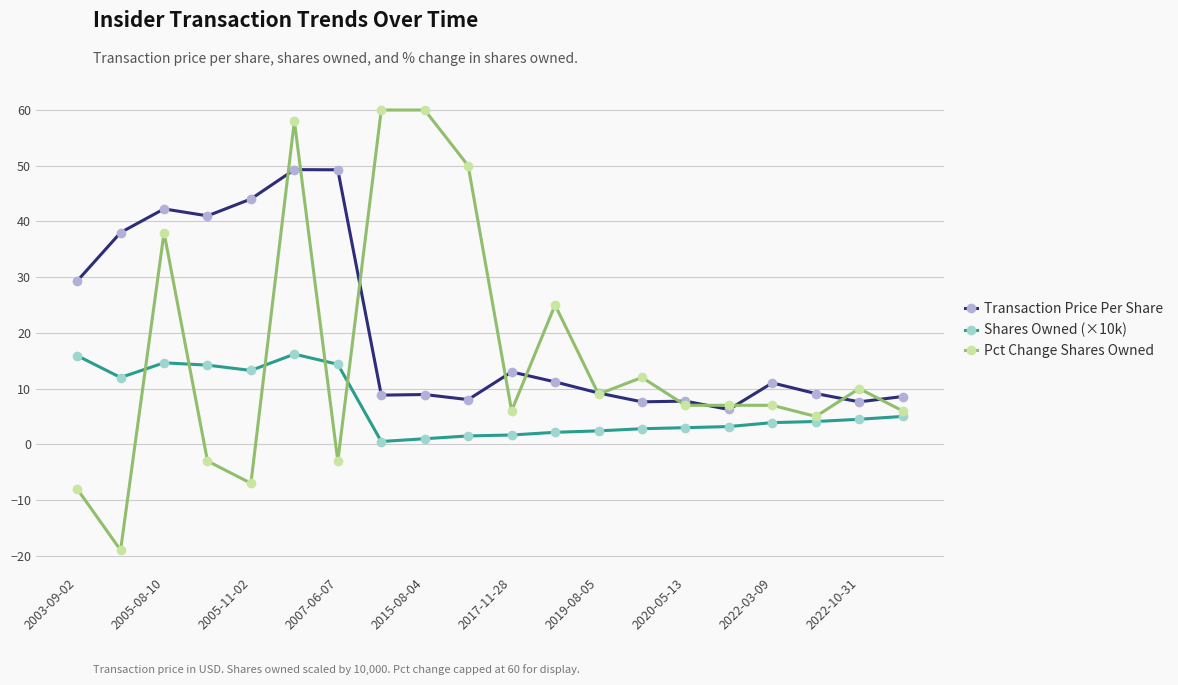

Does the chart display data point markers on the line(s)?

Yes